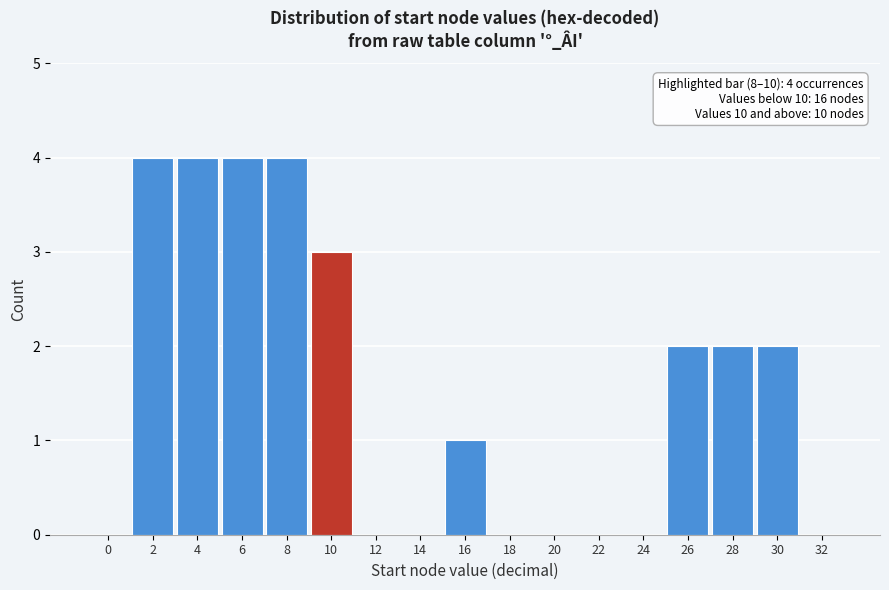

Reading left to right, list all the values displayed in this chart.

0=0	2=4	4=4	6=4	8=4	10=3	12=0	14=0	16=1	18=0	20=0	22=0	24=0	26=2	28=2	30=2	32=0